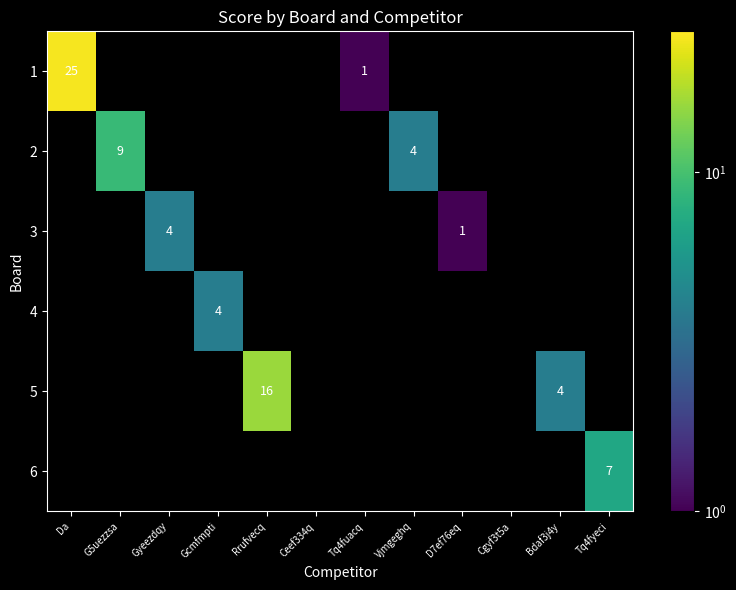

Between Bdaf3j4y and Gyeezdqy, which is larger?

Gyeezdqy